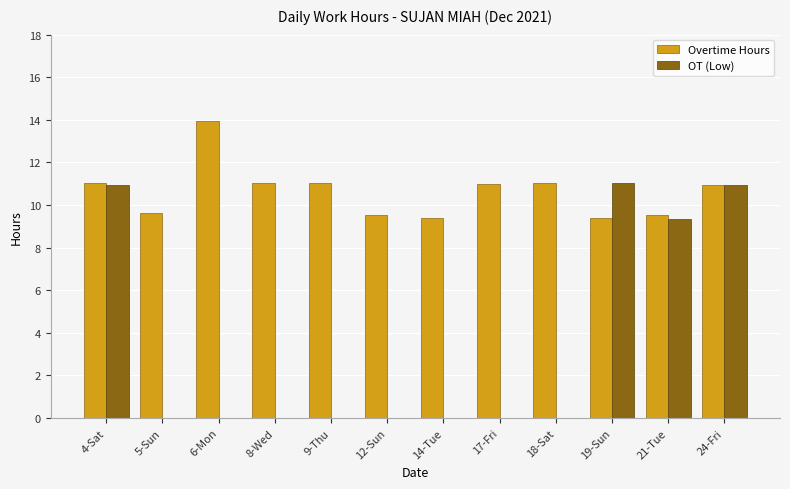

Which series changed the most between 5-Sun and 6-Mon?

Overtime Hours